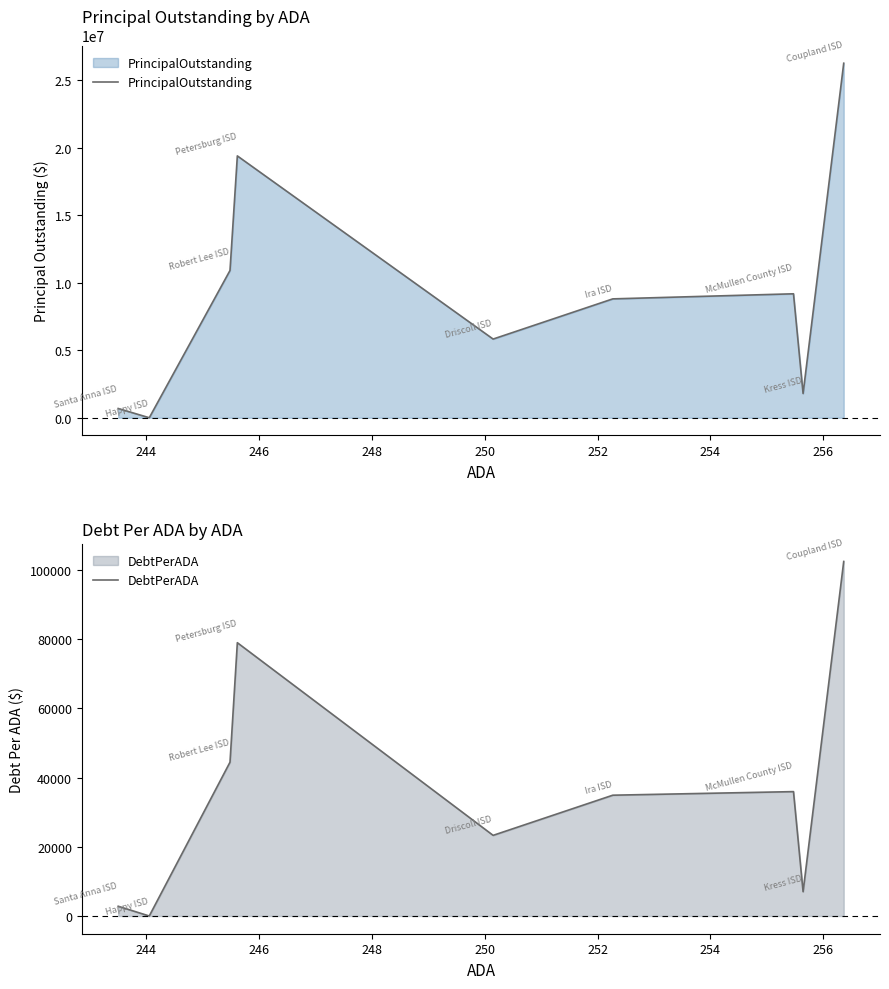

How many lines are shown in the chart?

2